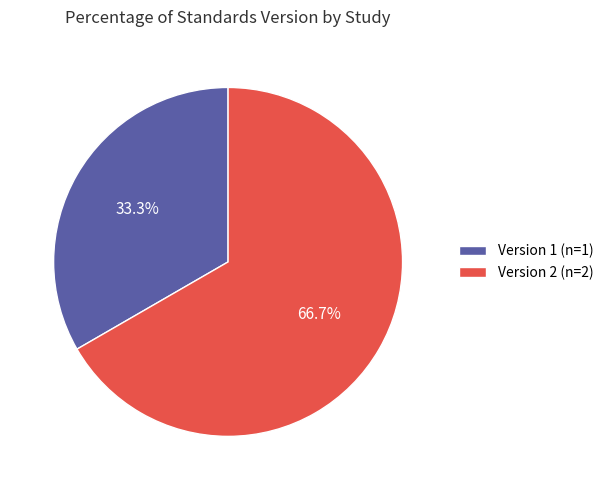

Rank the categories by value from lowest to highest.

Version 1 (n=1), Version 2 (n=2)